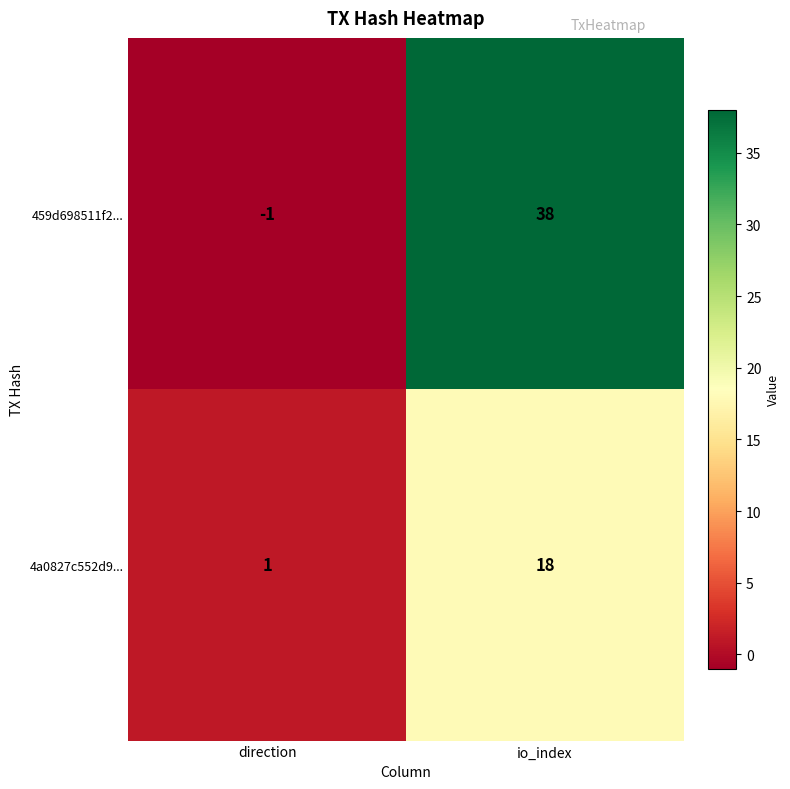

What is the difference between the 459d698511f2... values at io_index and direction?

39